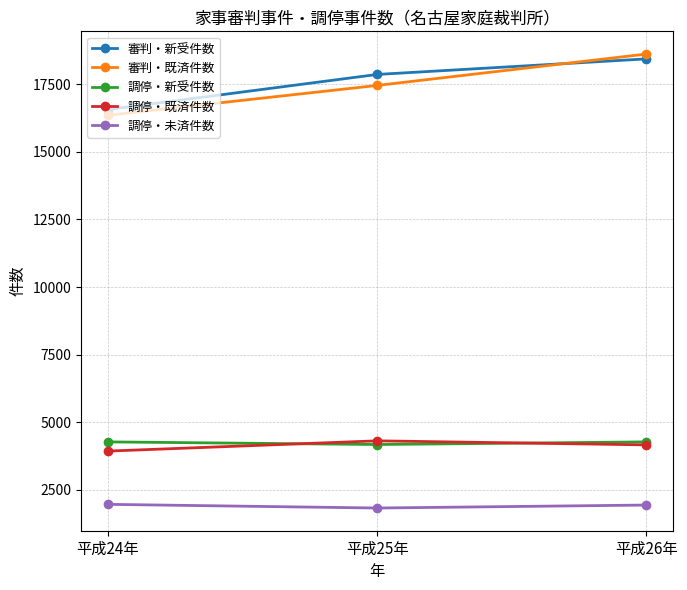

How many 調停・既済件数 values are between 3934 and 4313?

3